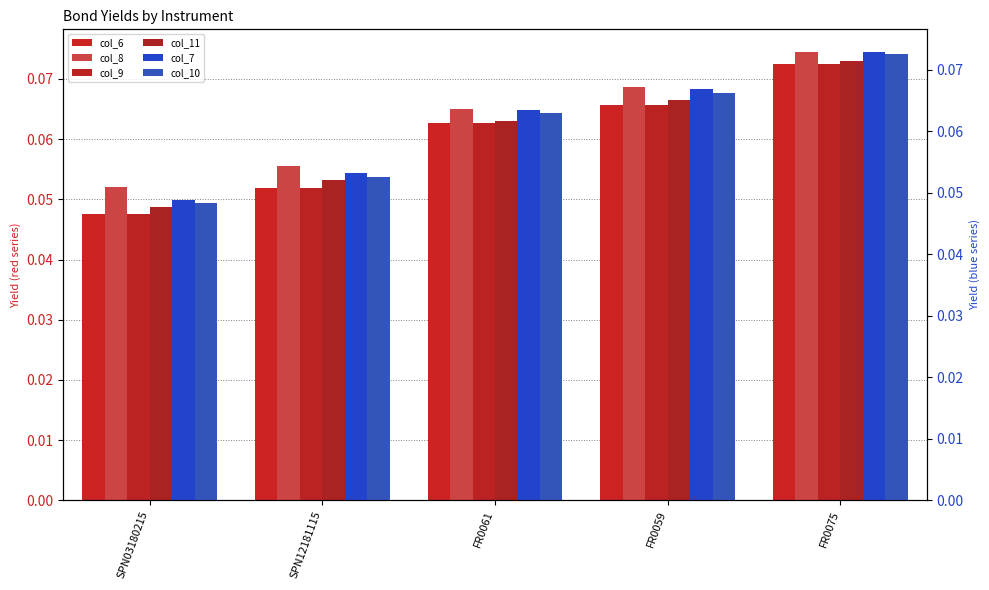

What is the label of the 2nd bar from the left?

SPN12181115